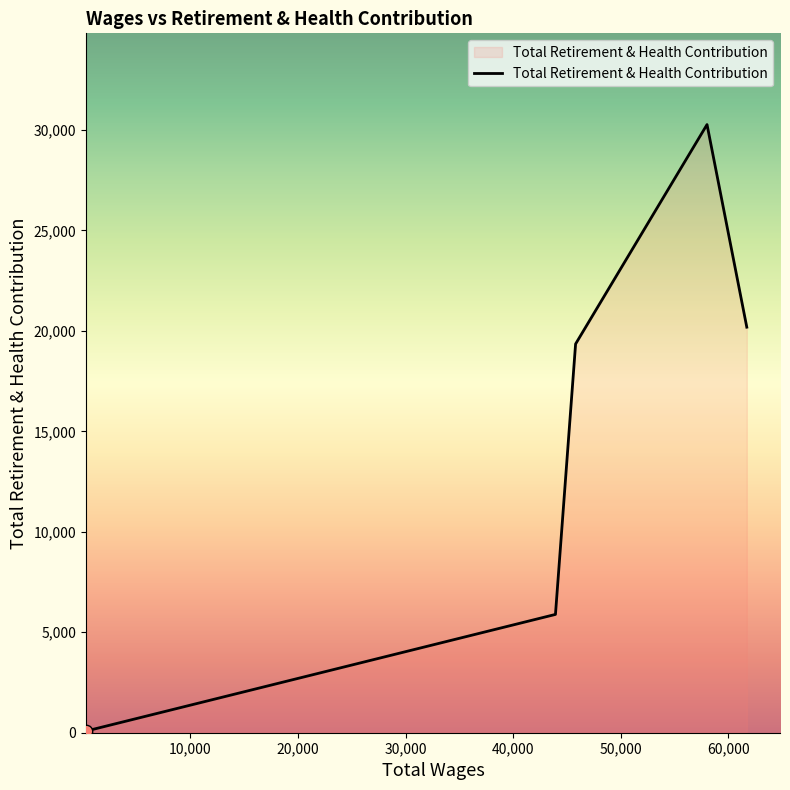

What is the maximum value shown in the chart?

30268